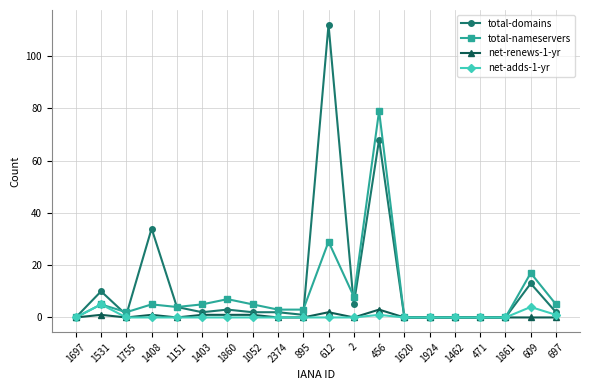

True or false: total-nameservers has more than 1 interior local peaks.

True